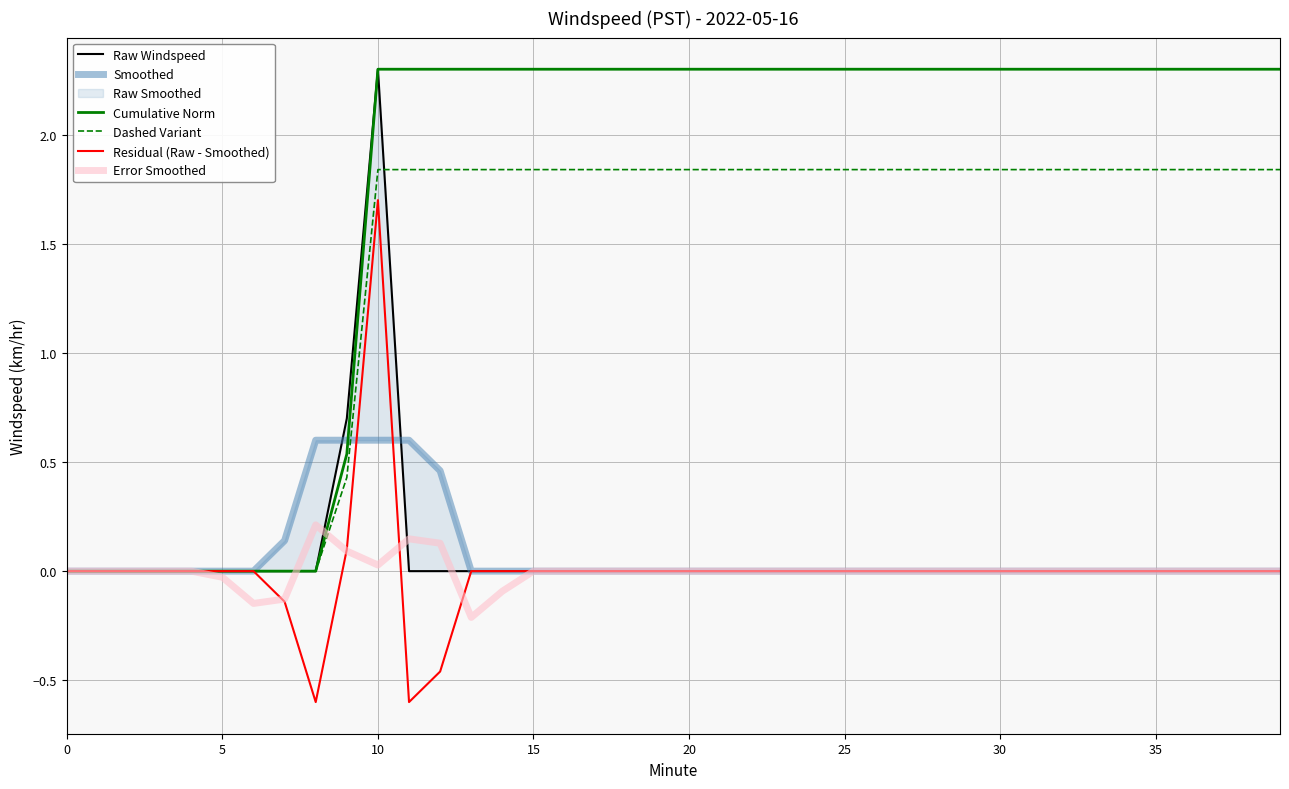

At which label does Residual (Raw - Smoothed) reach its peak?

10